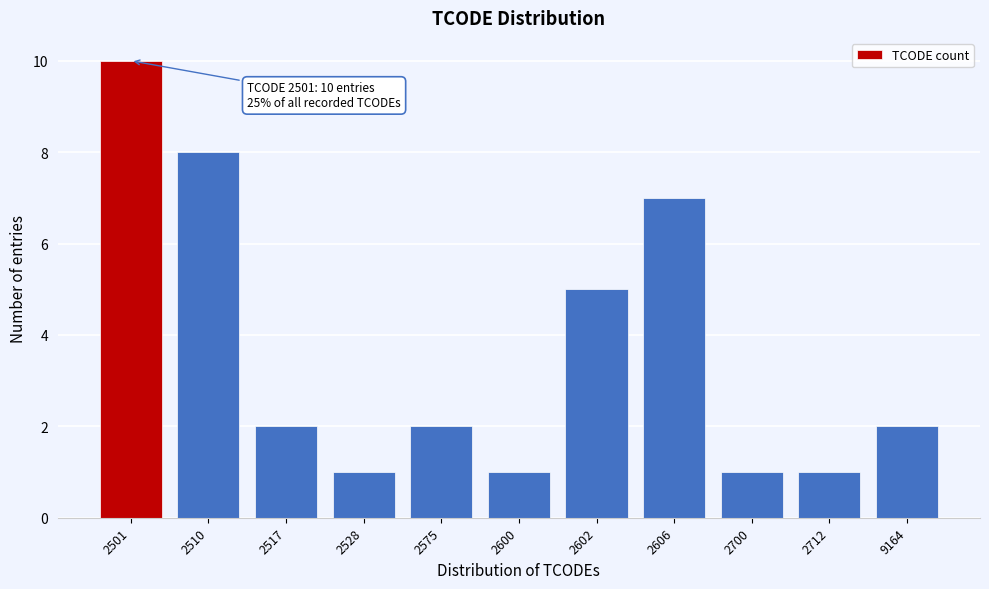

Reading left to right, list all the values displayed in this chart.

10	8	2	1	2	1	5	7	1	1	2